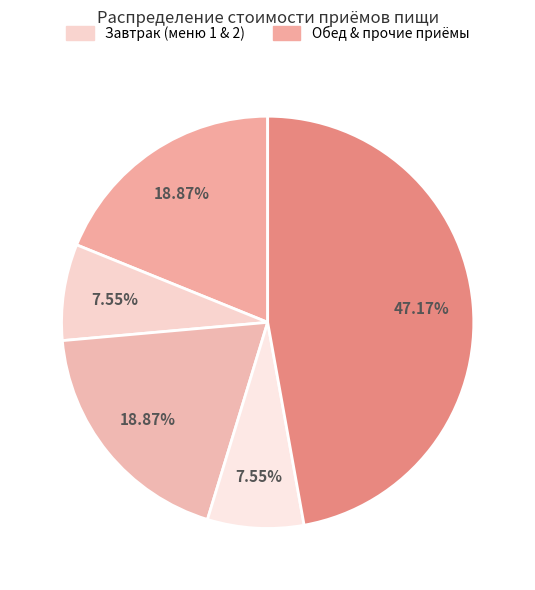

Count the number of slices in the pie.

5